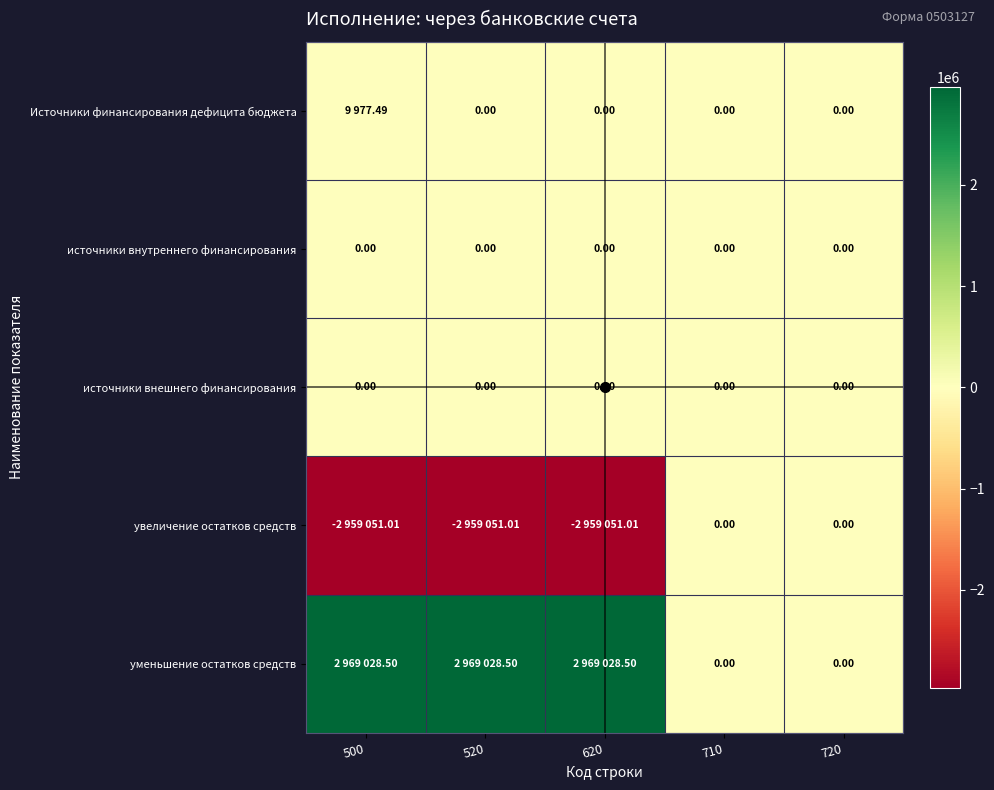

What is the average value of the уменьшение остатков средств series?

1781417.1